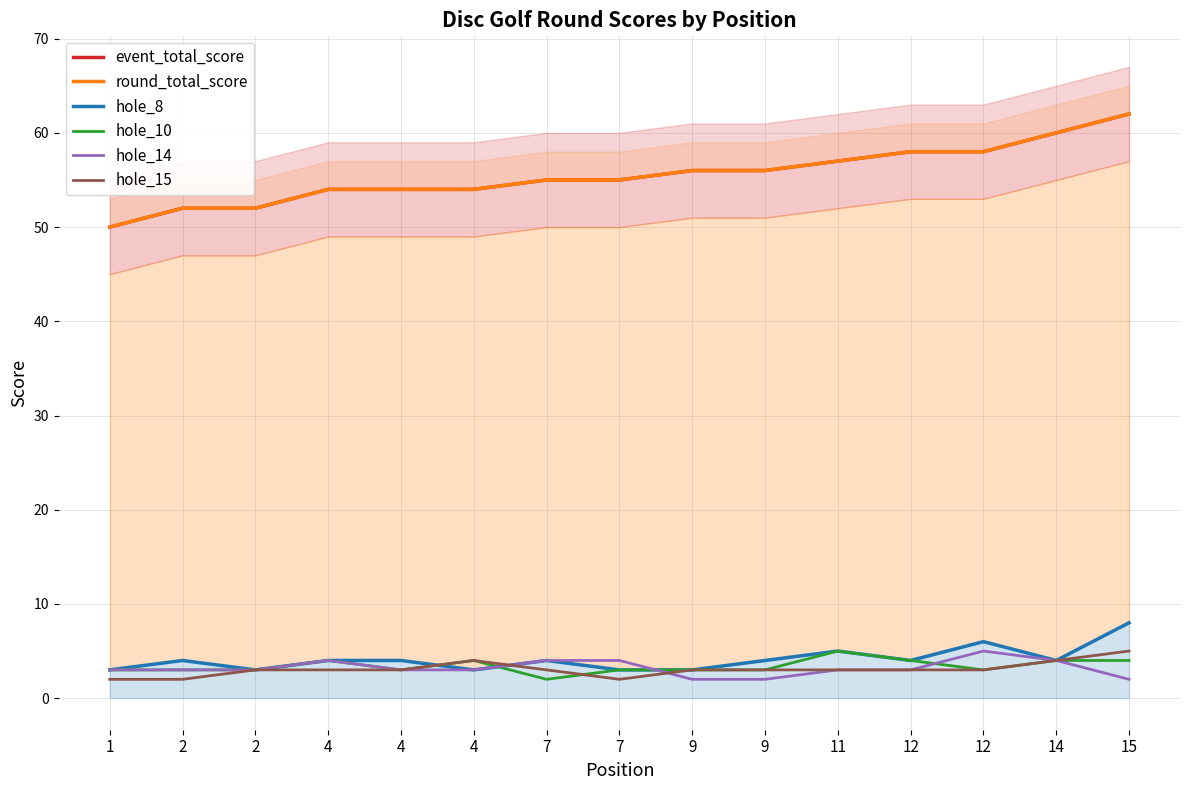

True or false: event_total_score and hole_8 intersect in this chart.

False